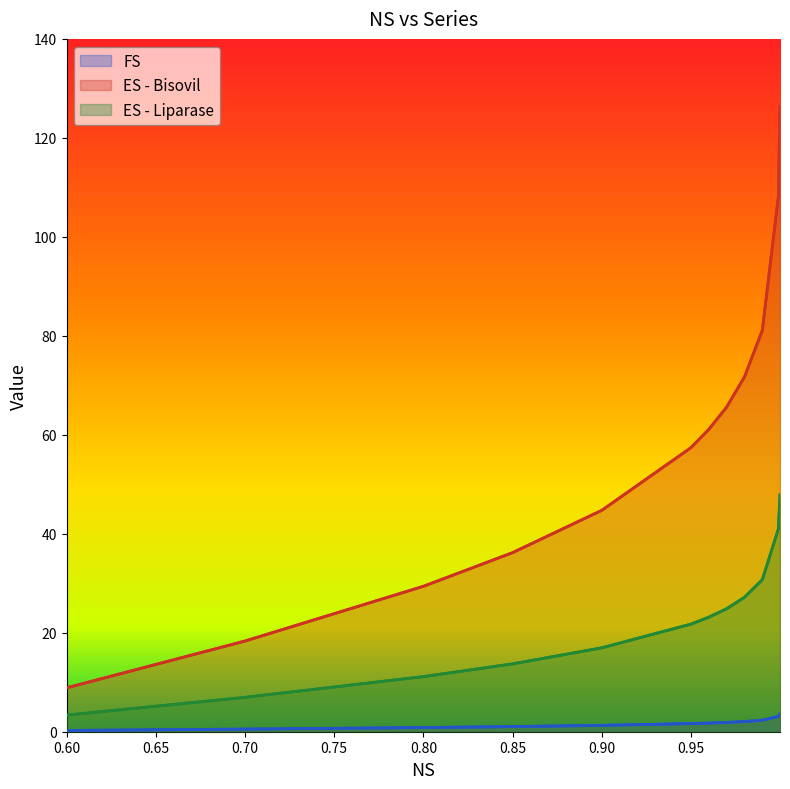

Rank the series by their maximum value, from highest to lowest.

ES - Bisovil, ES - Liparase, FS